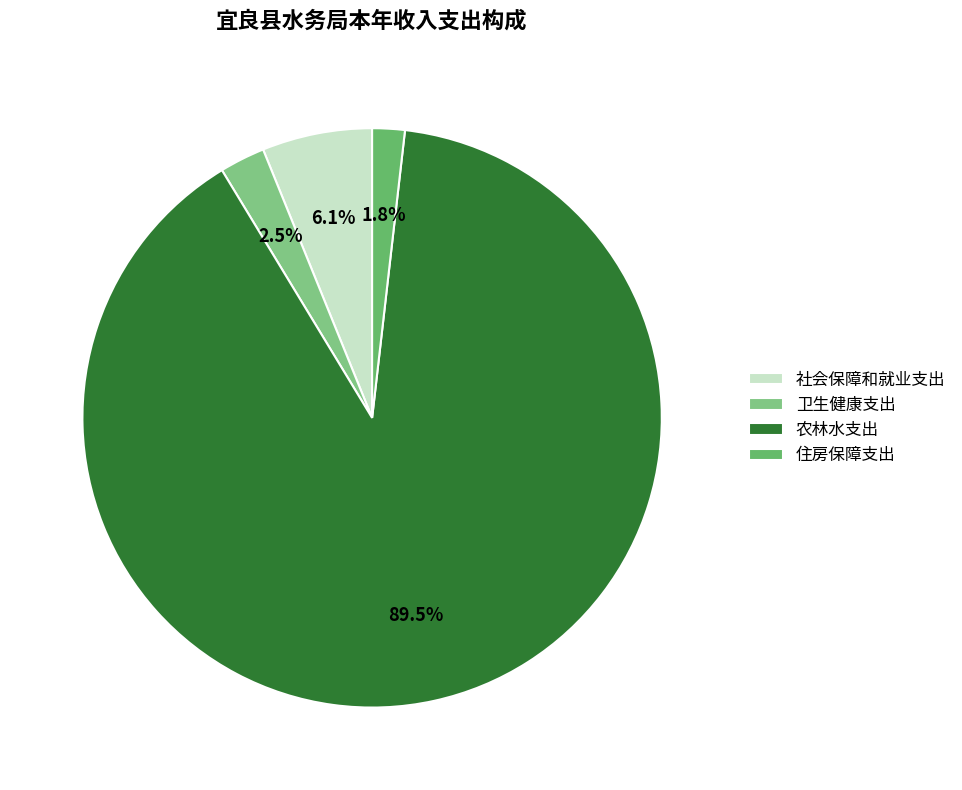

Count the number of slices in the pie.

4